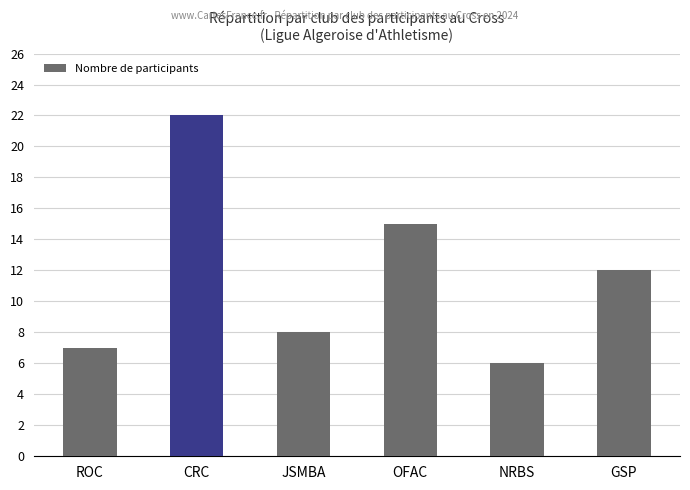

Which has a higher value, ROC or NRBS?

ROC